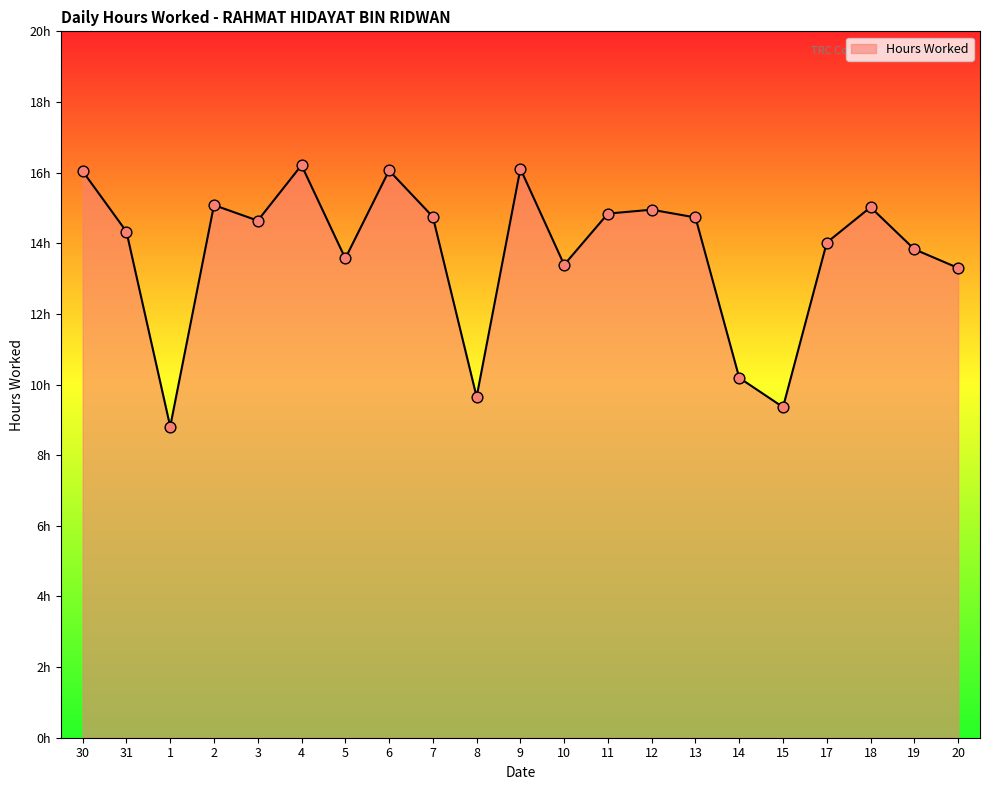

Between 3 and 13, which is larger?

13